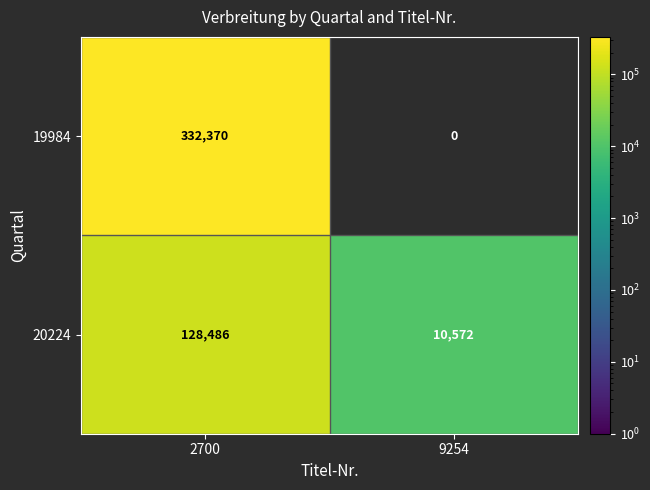

Which category has the highest value across all series?

2700